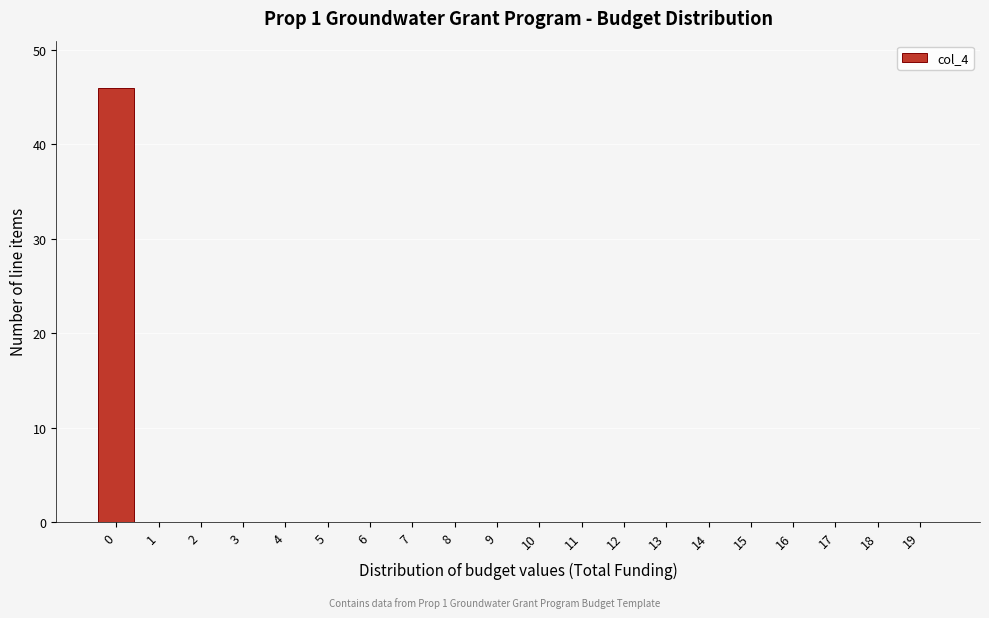

Reading left to right, list all the values displayed in this chart.

0=46	1=0	2=0	3=0	4=0	5=0	6=0	7=0	8=0	9=0	10=0	11=0	12=0	13=0	14=0	15=0	16=0	17=0	18=0	19=0